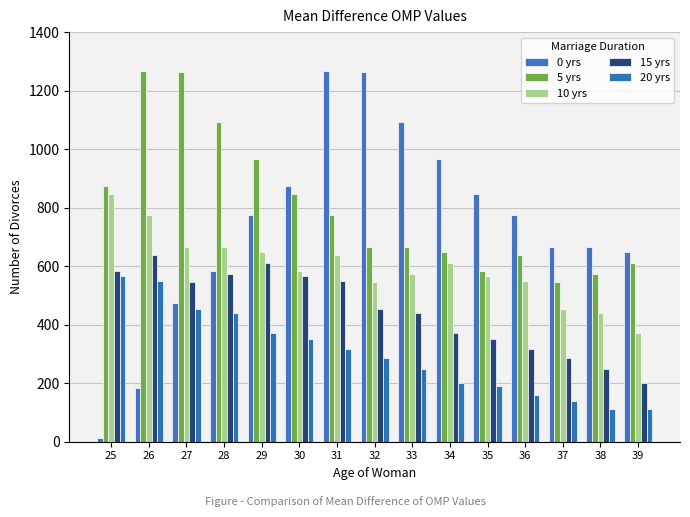

What is the sum of all 20 yrs values?

4494